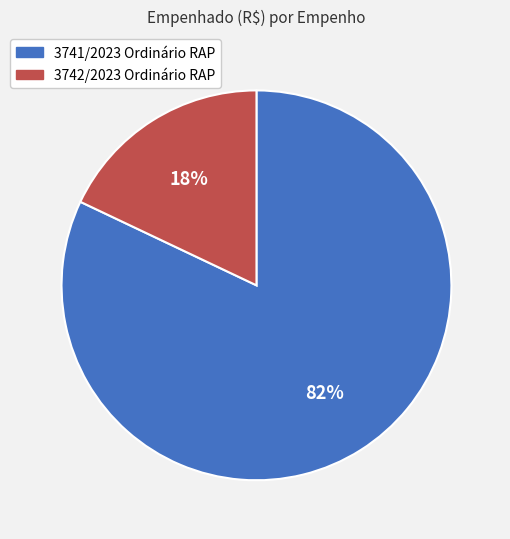

What is the ratio of the value at 3741/2023 Ordinário RAP to the value at 3742/2023 Ordinário RAP?

4.6